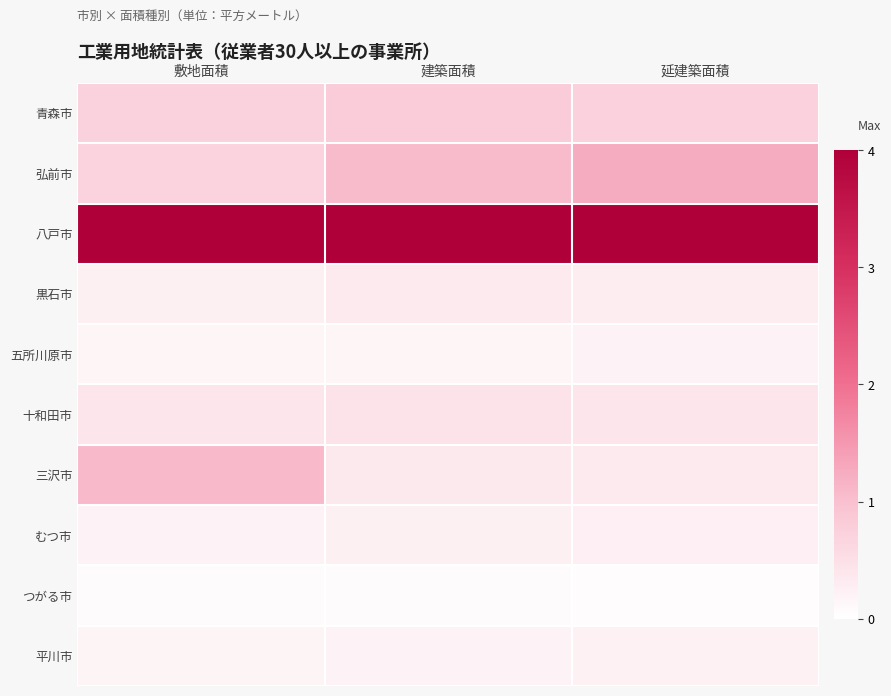

At how many categories does at least one series exceed 1?

3